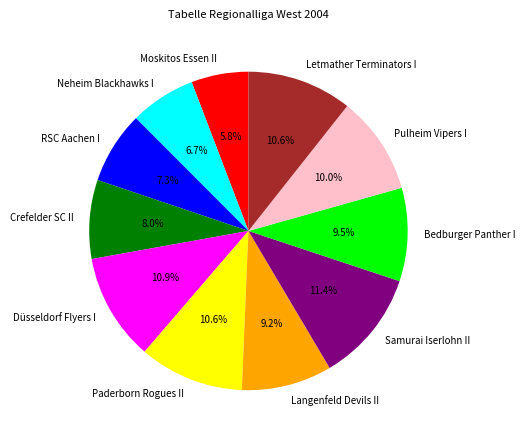

Does any single category account for the majority?

No